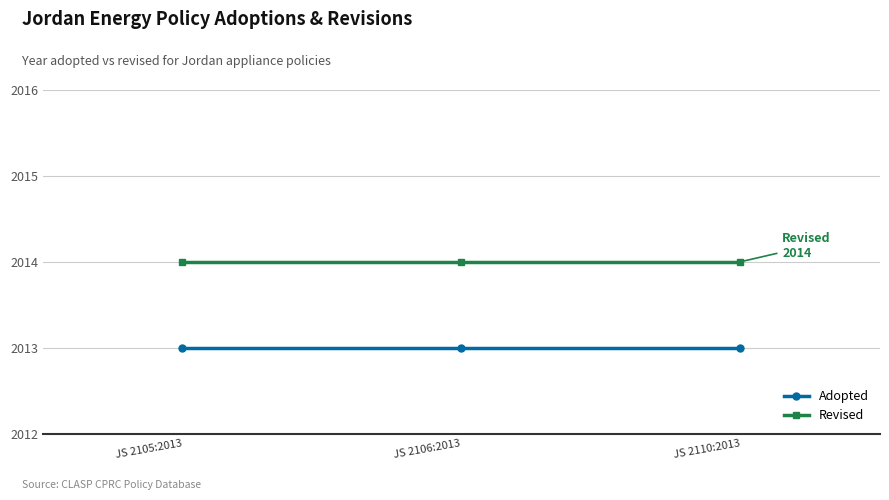

List the series in order of their overall mean, lowest first.

Adopted, Revised